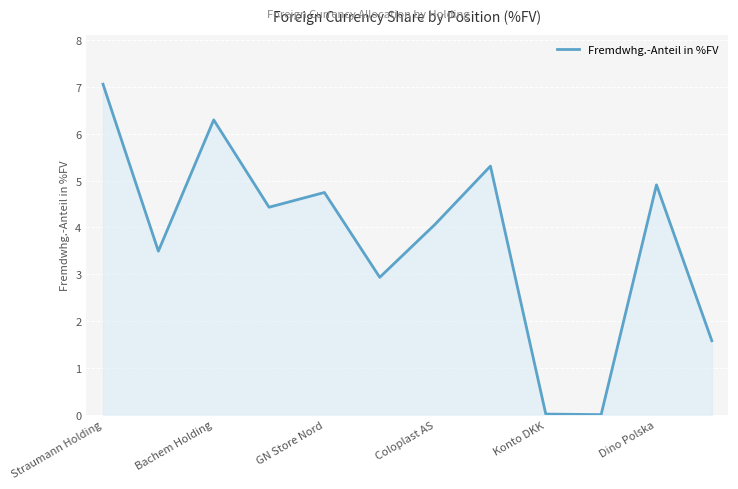

What is the greatest value displayed?

7.1